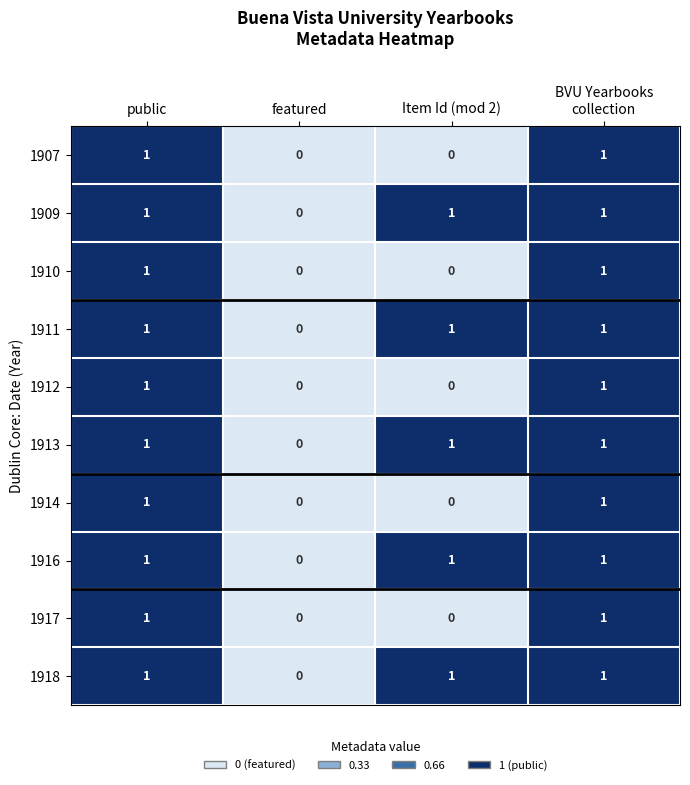

What is the difference between the highest and lowest values at Item Id (mod 2)?

1